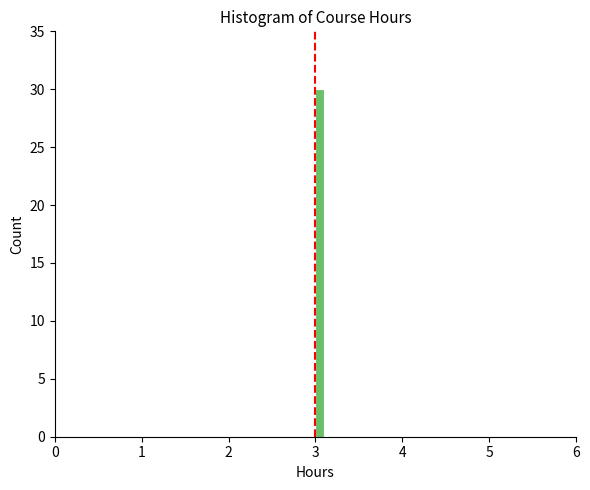

Read against the x-axis, roughly where is the centre of the tallest bar?

3.1